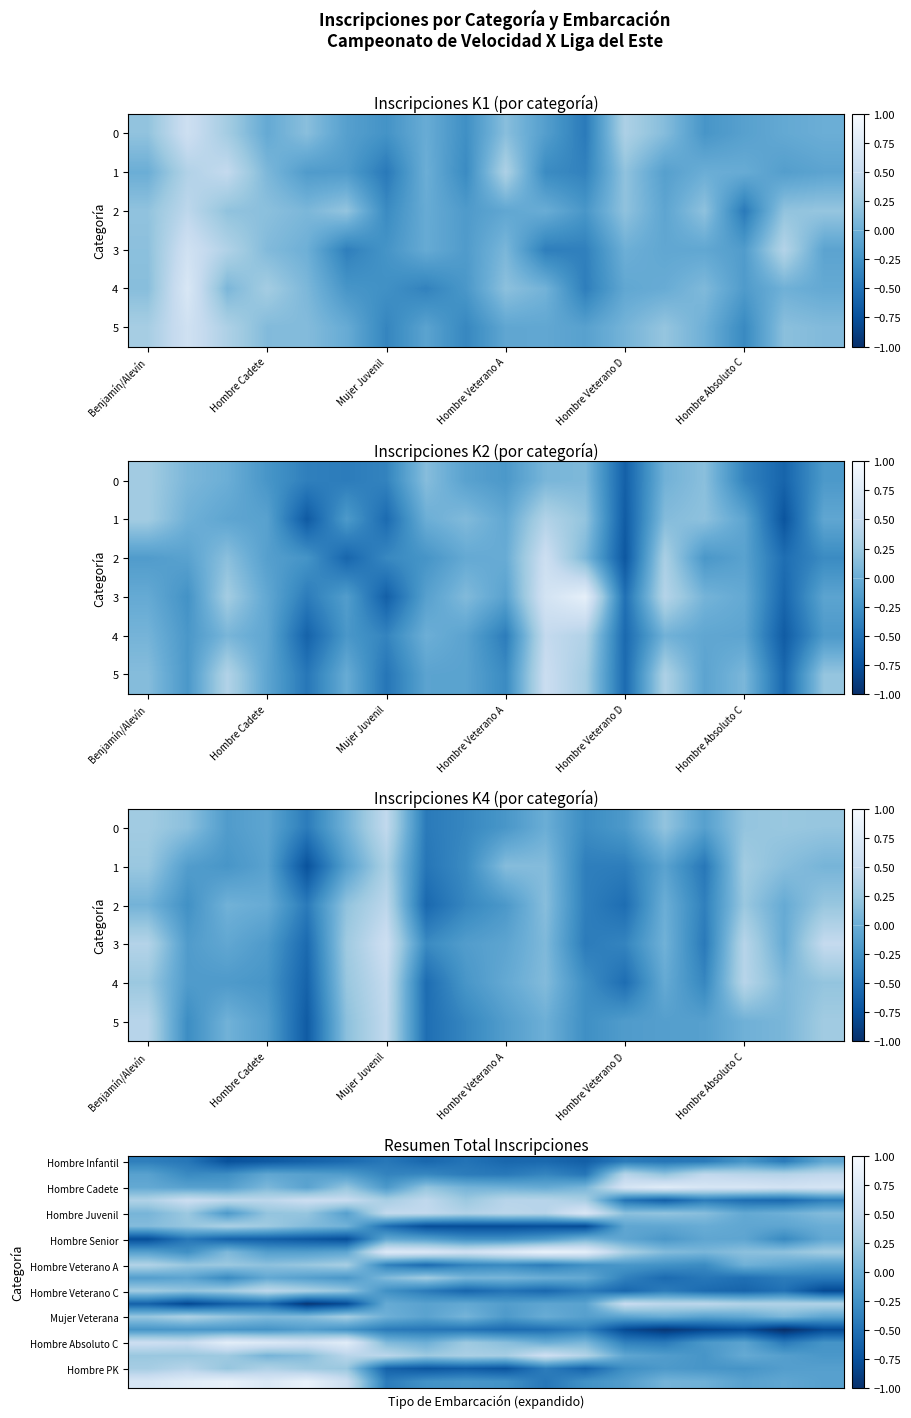

Where does the Hombre Cadete series first go above 0?

Hombre Cadete